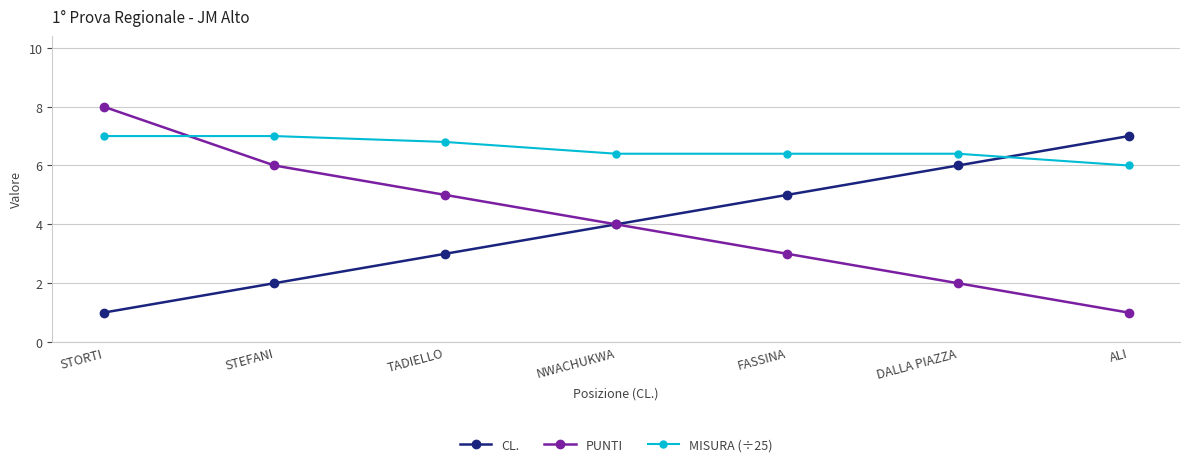

What is the label of the 5th point from the left?

FASSINA